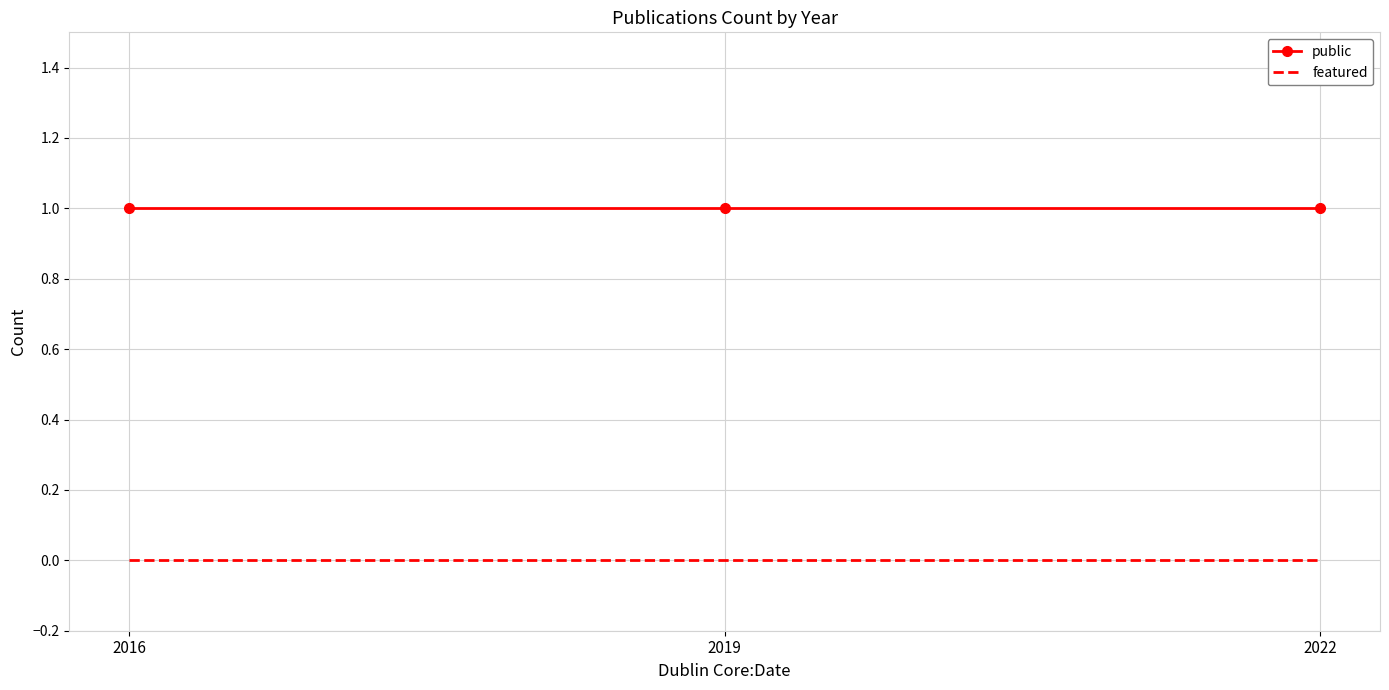

Which series has the largest total across all categories?

public